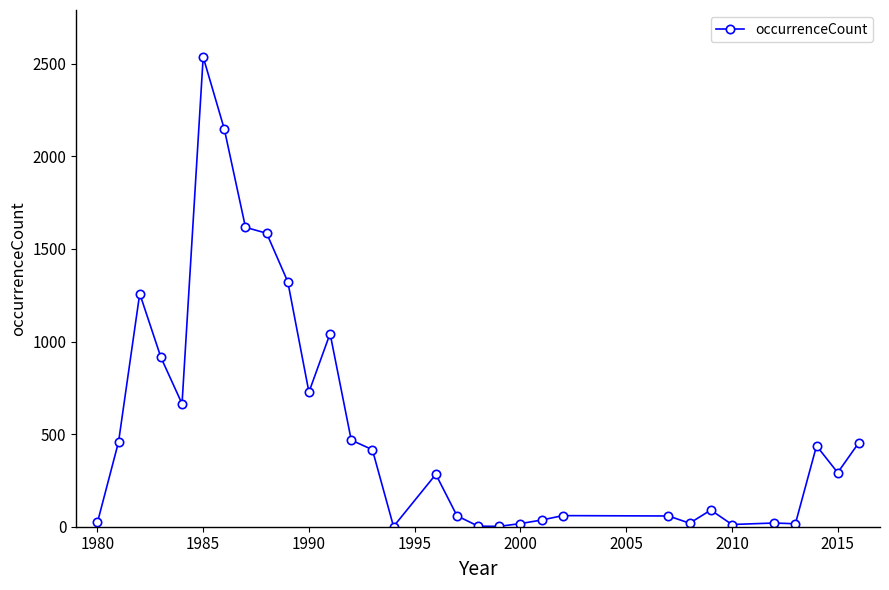

Does the chart display data point markers on the line(s)?

Yes